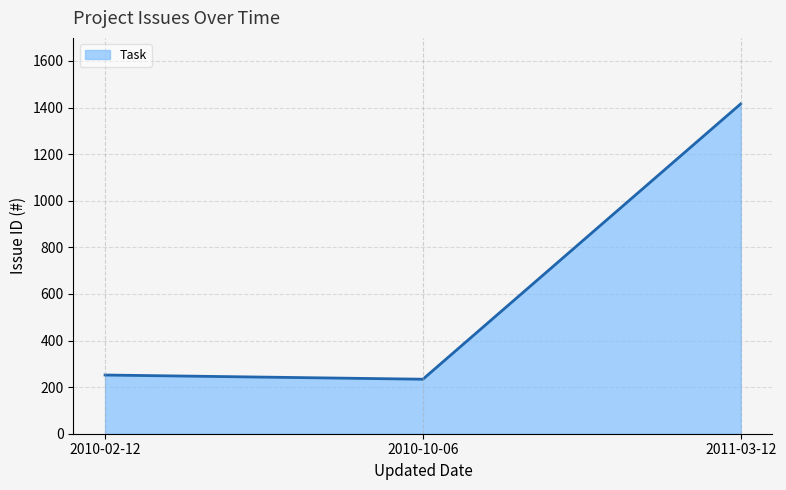

What is the difference between the maximum and minimum values?

1182